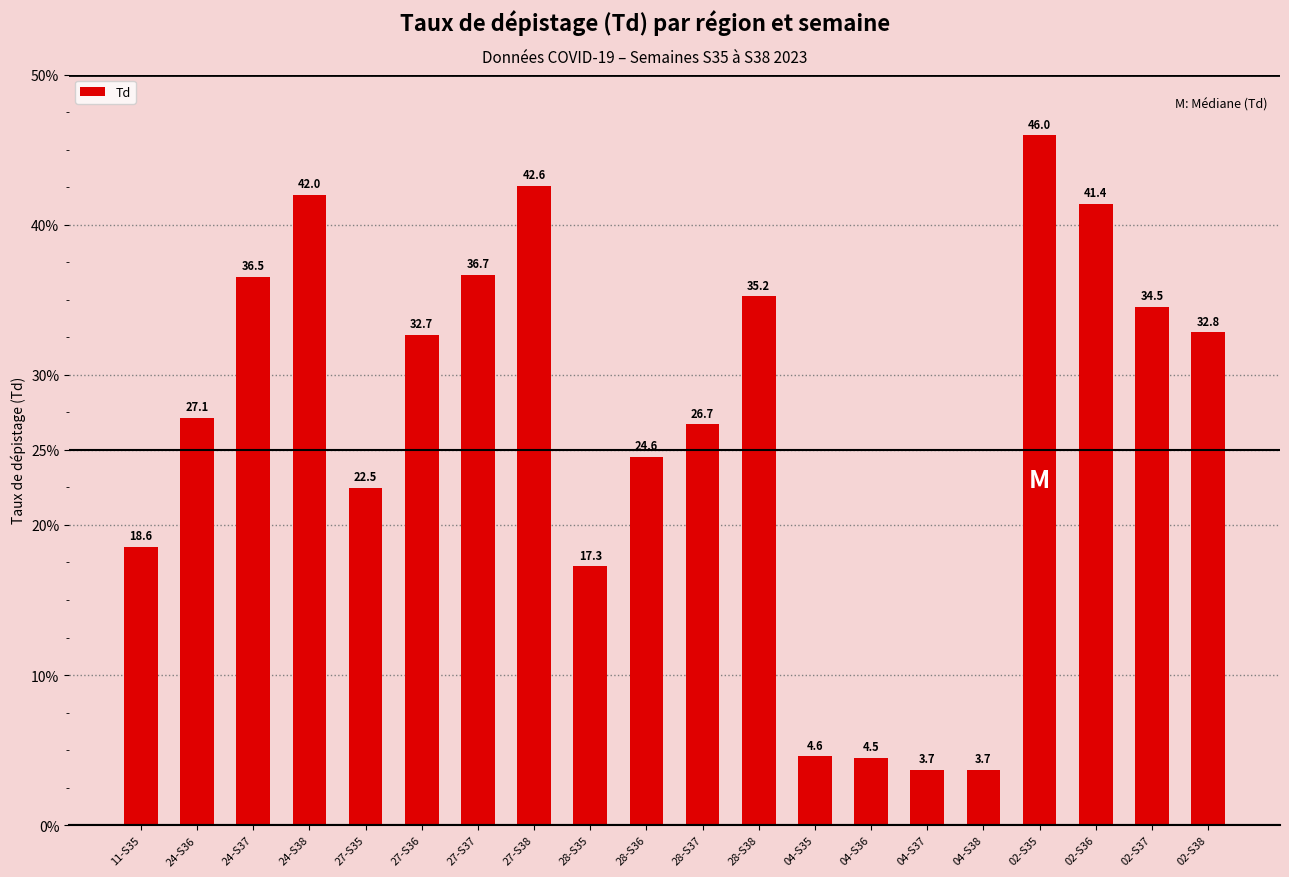

At which category does the chart reach its peak across all series?

02-S35